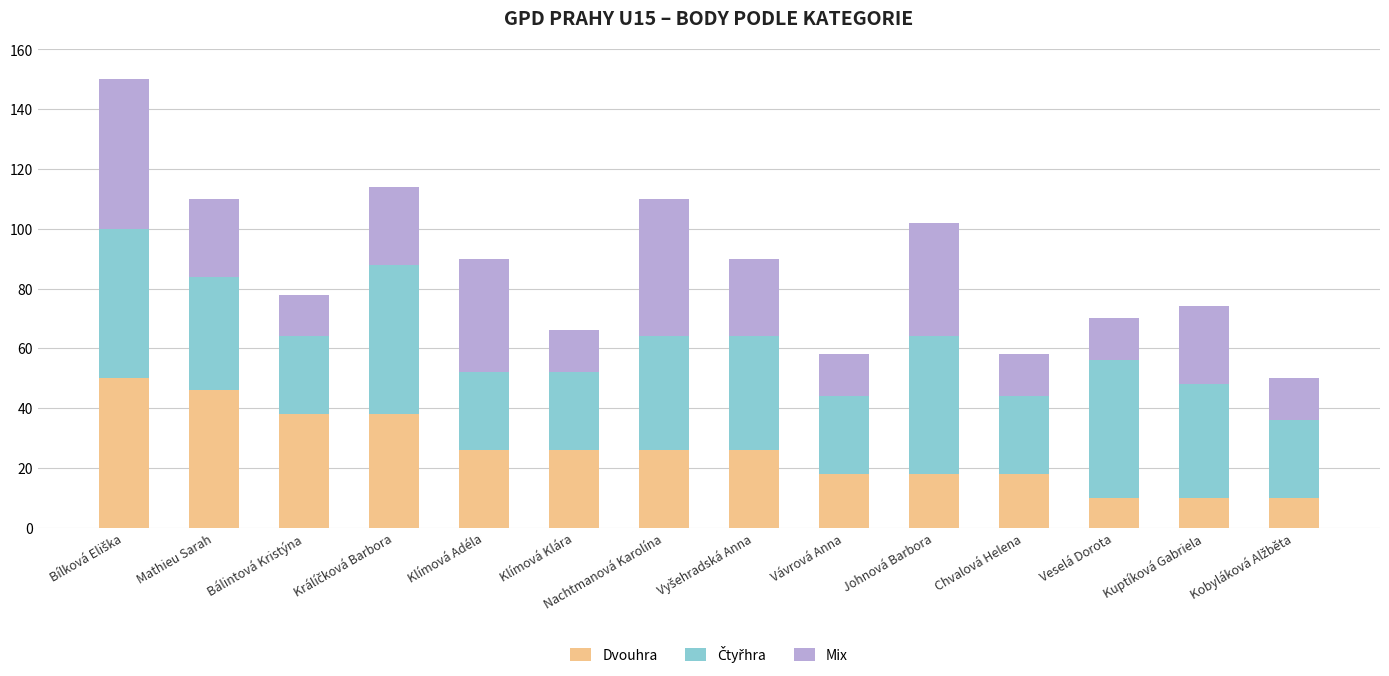

The Dvouhra series shows 16 at Klímová Klára. True or false?

False